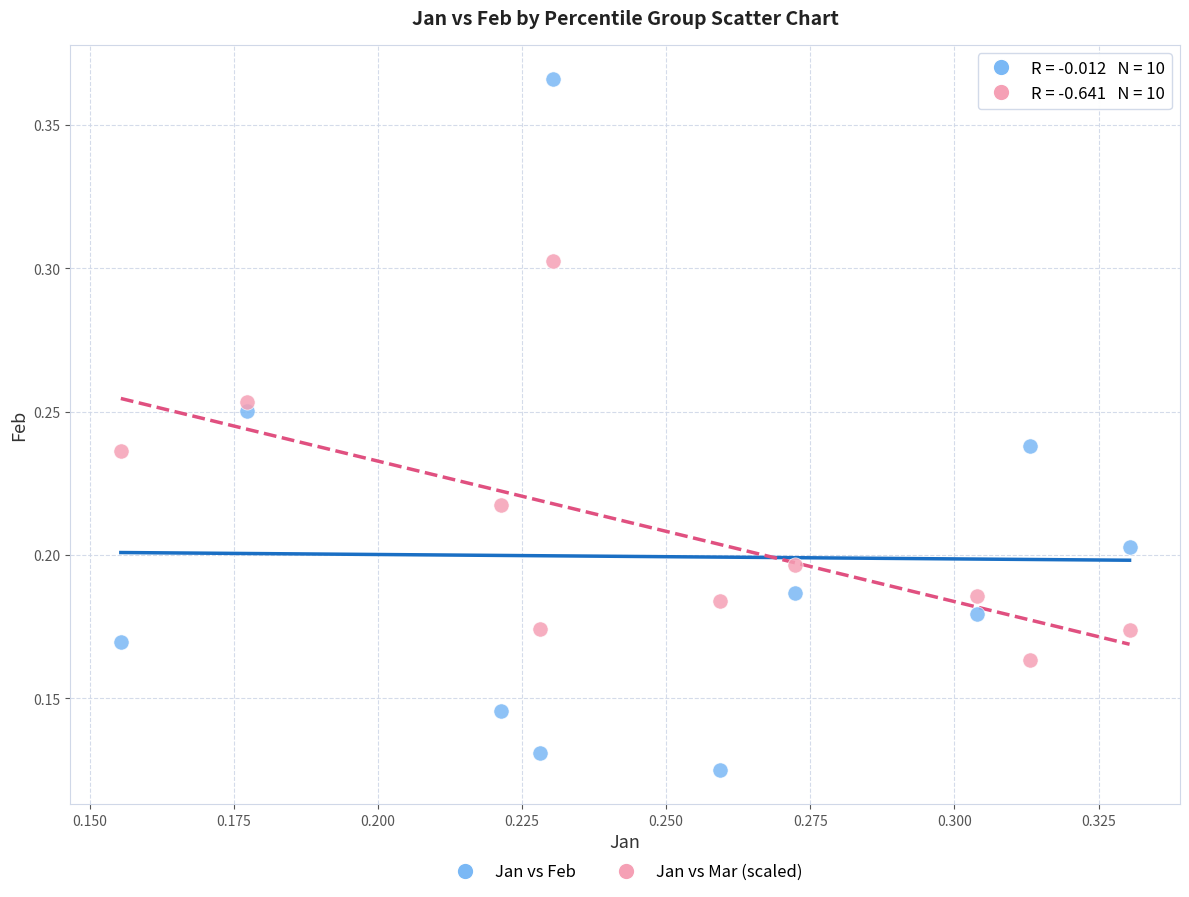

Which series reaches the maximum Y coordinate?

Jan vs Feb